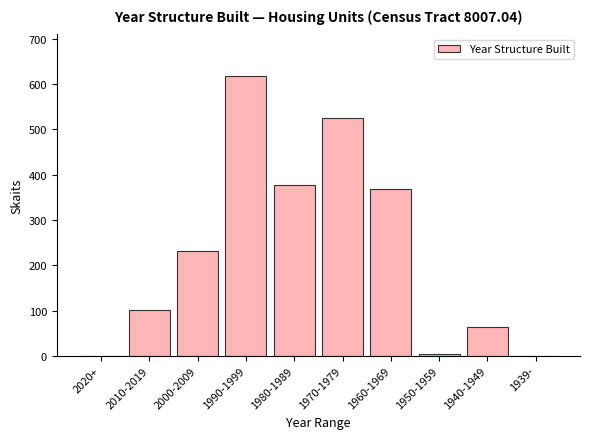

Reading right to left, what are all the values shown in this chart?

1939-=0	1940-1949=64	1950-1959=4	1960-1969=369	1970-1979=526	1980-1989=378	1990-1999=617	2000-2009=232	2010-2019=102	2020+=0